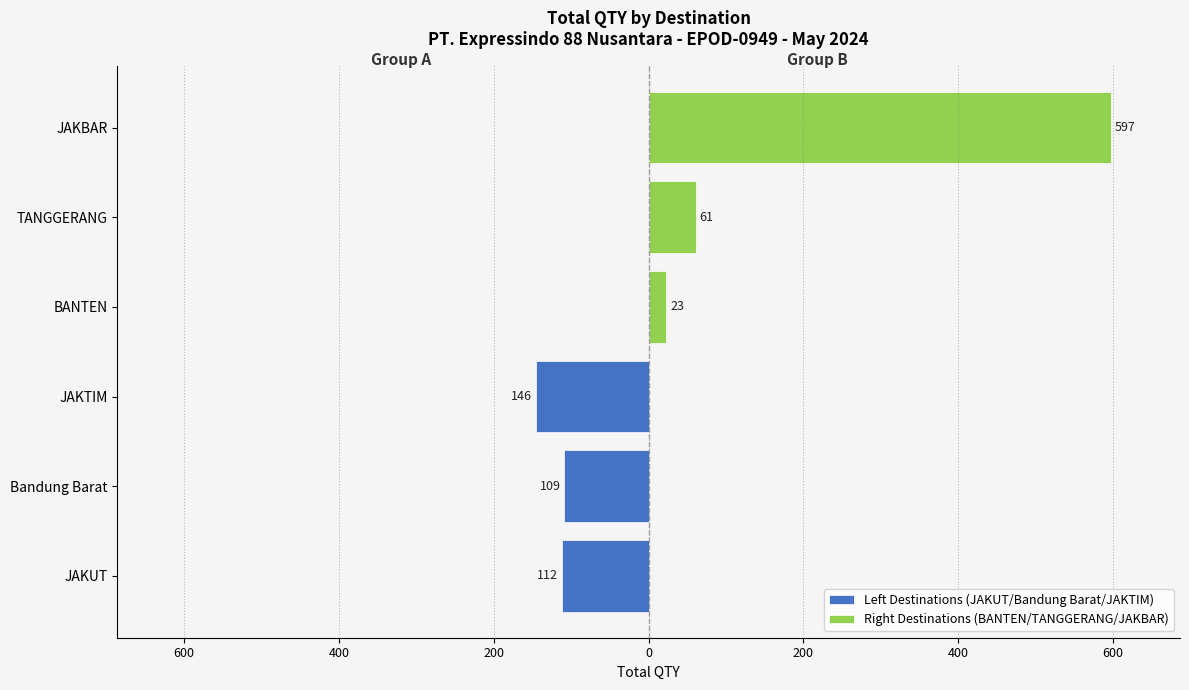

Reading left to right, what are all the values shown in this chart?

Left Destinations (JAKUT/Bandung Barat/JAKTIM): -112	-109	-146	0	0	0
Right Destinations (BANTEN/TANGGERANG/JAKBAR): 0	0	0	23	61	597